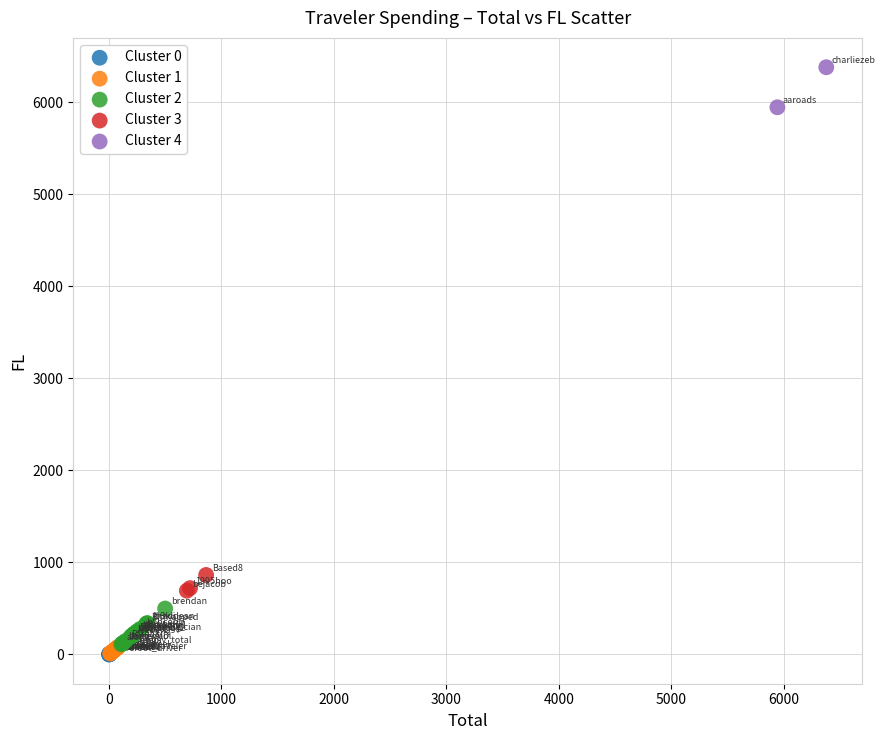

What are all the series names shown in the legend?

Cluster 0, Cluster 1, Cluster 2, Cluster 3, Cluster 4